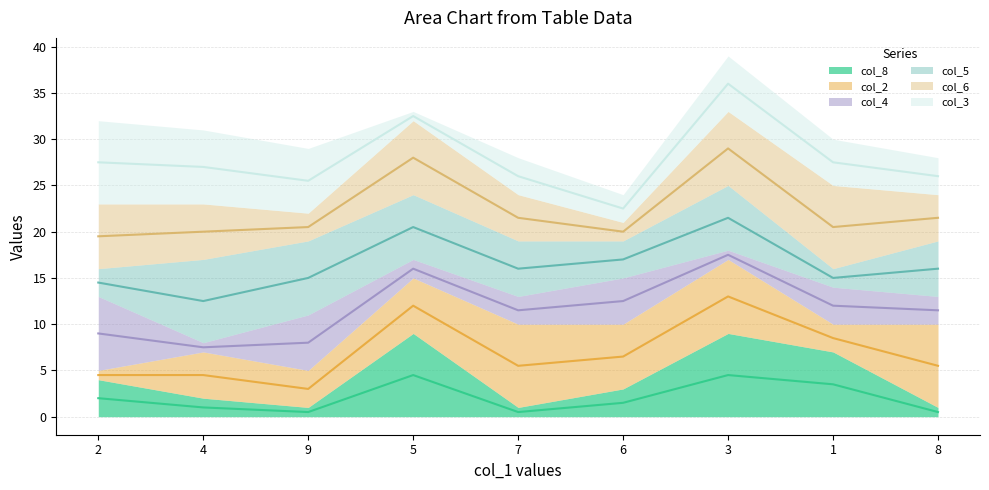

Reading left to right, transcribe all the data shown in this chart.

col_8 (mid): 2.0	1.0	0.5	4.5	0.5	1.5	4.5	3.5	0.5
col_2 (mid): 4.5	4.5	3.0	12.0	5.5	6.5	13.0	8.5	5.5
col_4 (mid): 9.0	7.5	8.0	16.0	11.5	12.5	17.5	12.0	11.5
col_5 (mid): 14.5	12.5	15.0	20.5	16.0	17.0	21.5	15.0	16.0
col_6 (mid): 19.5	20.0	20.5	28.0	21.5	20.0	29.0	20.5	21.5
col_3 (mid): 27.5	27.0	25.5	32.5	26.0	22.5	36.0	27.5	26.0